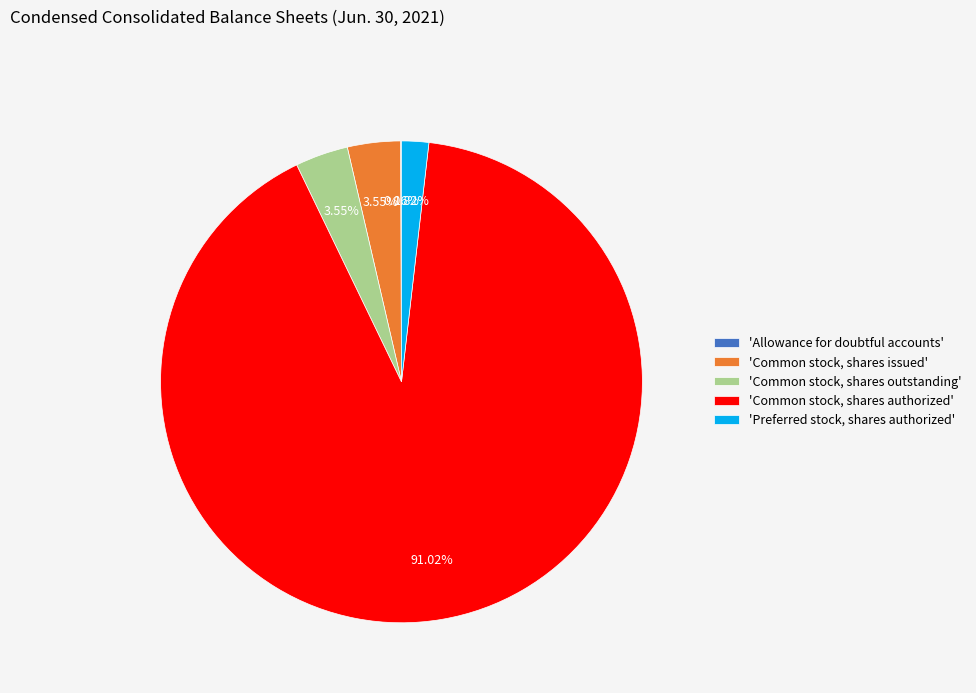

What is the largest slice in the pie chart?

'Common stock, shares authorized'